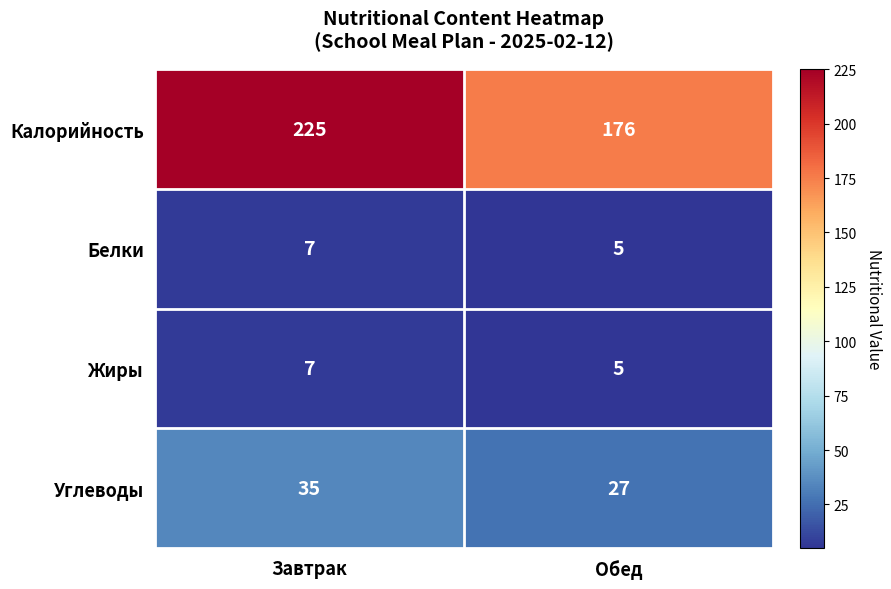

Read the Калорийность value at Завтрак, to the nearest 5.

225